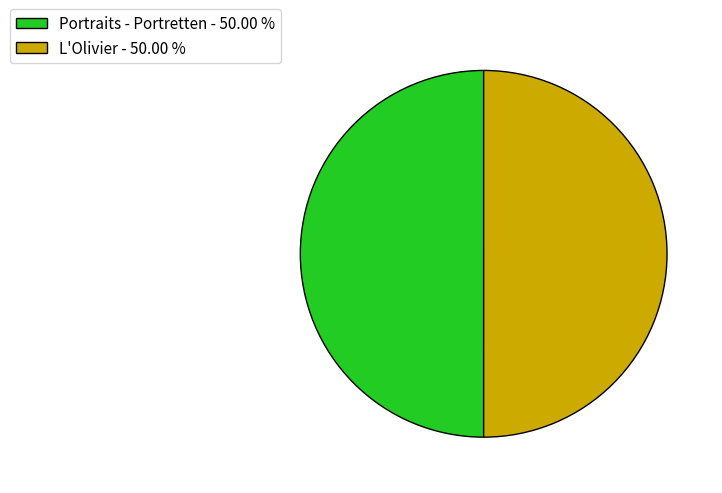

Is it true that Portraits - Portretten is 50% of the pie?

True